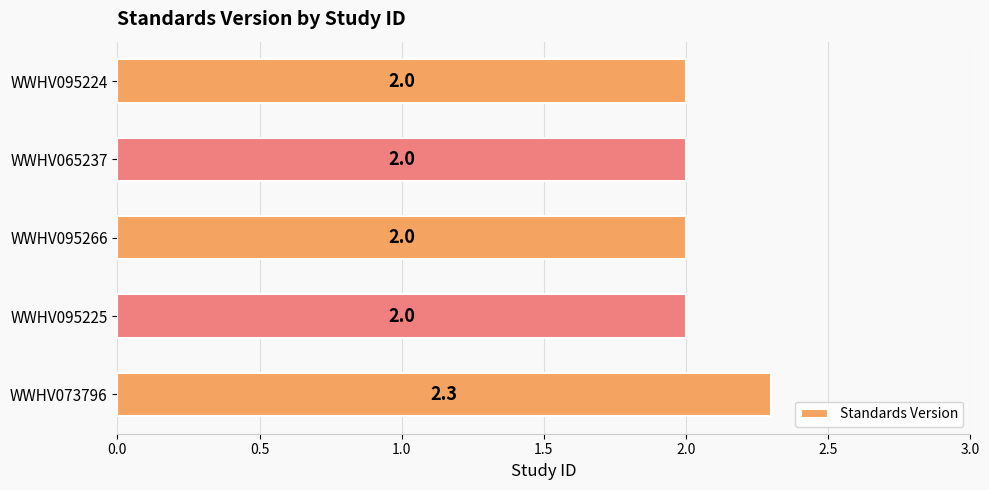

What is the difference between the maximum and minimum values?

0.3